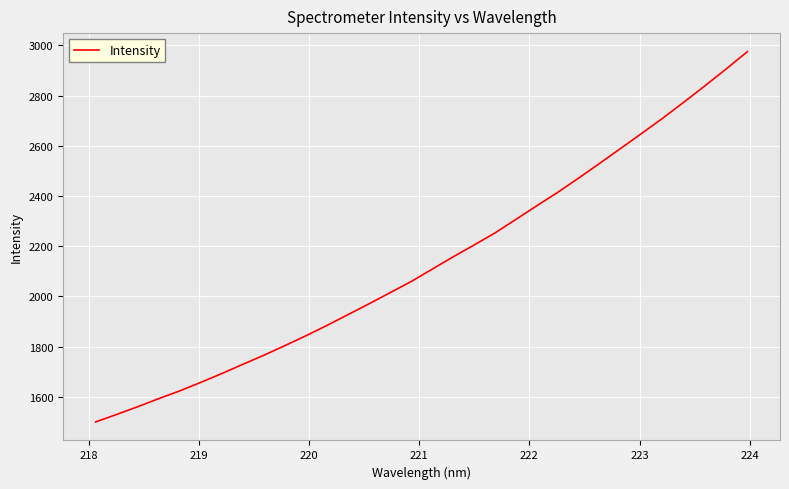

What is the maximum value shown in the chart?

2975.0